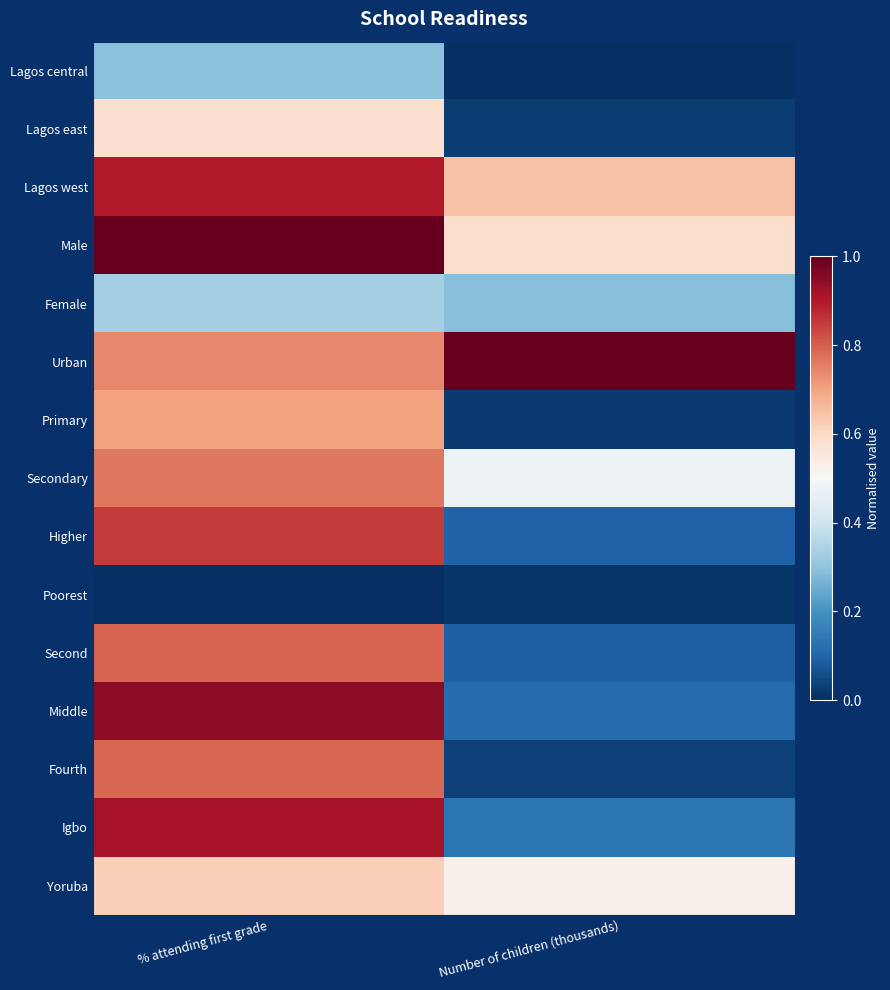

Which series has the largest total across all categories?

Urban